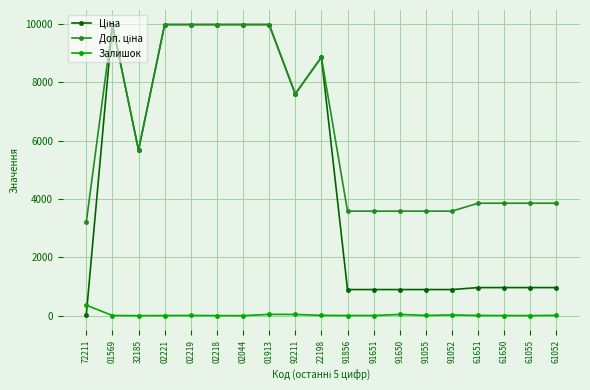

What is the label of the 17th point from the left?

61650